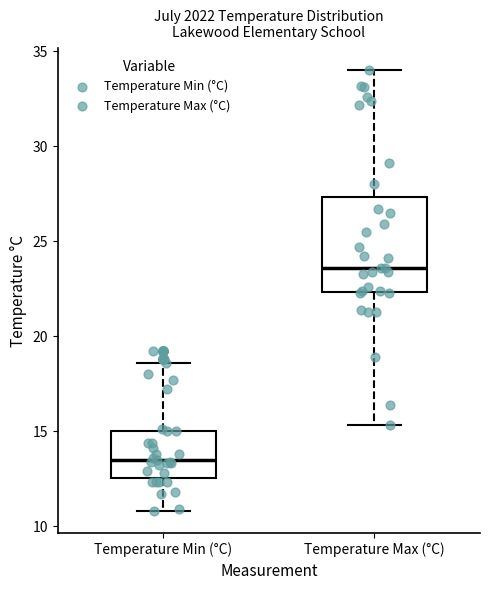

Reading left to right, transcribe this box plot: for each box, give where its median line is, the range the box spans, and where its two whiskers end, as read against the y-axis. The values are not printed on the chart, so give them approximately, as read against the axis.

Temperature Min (°C): median 13.5, box 12.5 to 15.0, whiskers 11.0 to 18.5
Temperature Max (°C): median 23.5, box 22.5 to 27.5, whiskers 15.5 to 34.0